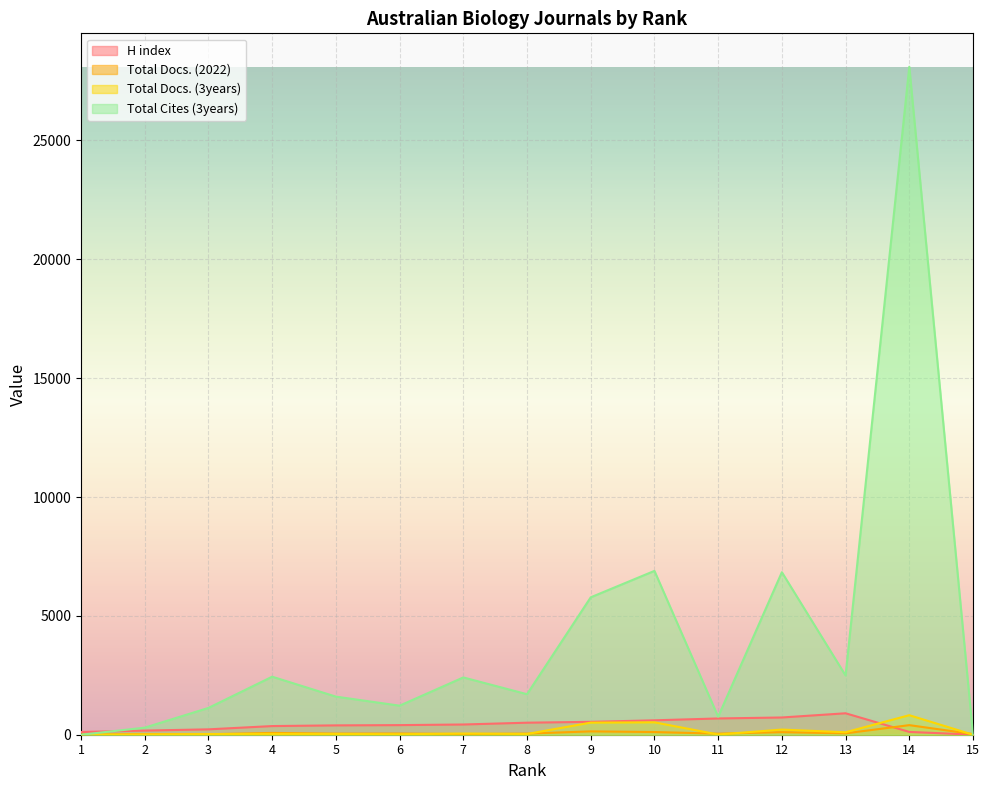

List the series in order of their peak value, highest first.

Total Cites (3years), H index, Total Docs. (3years), Total Docs. (2022)